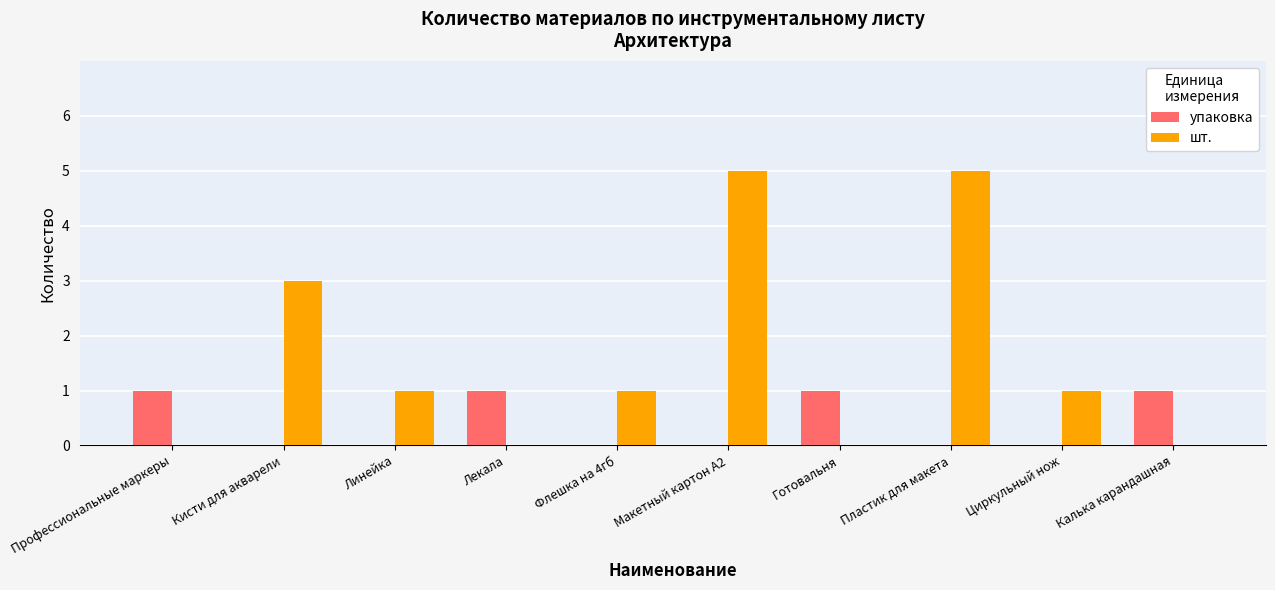

What is the sum of the шт. values at Линейка and Макетный картон А2?

6